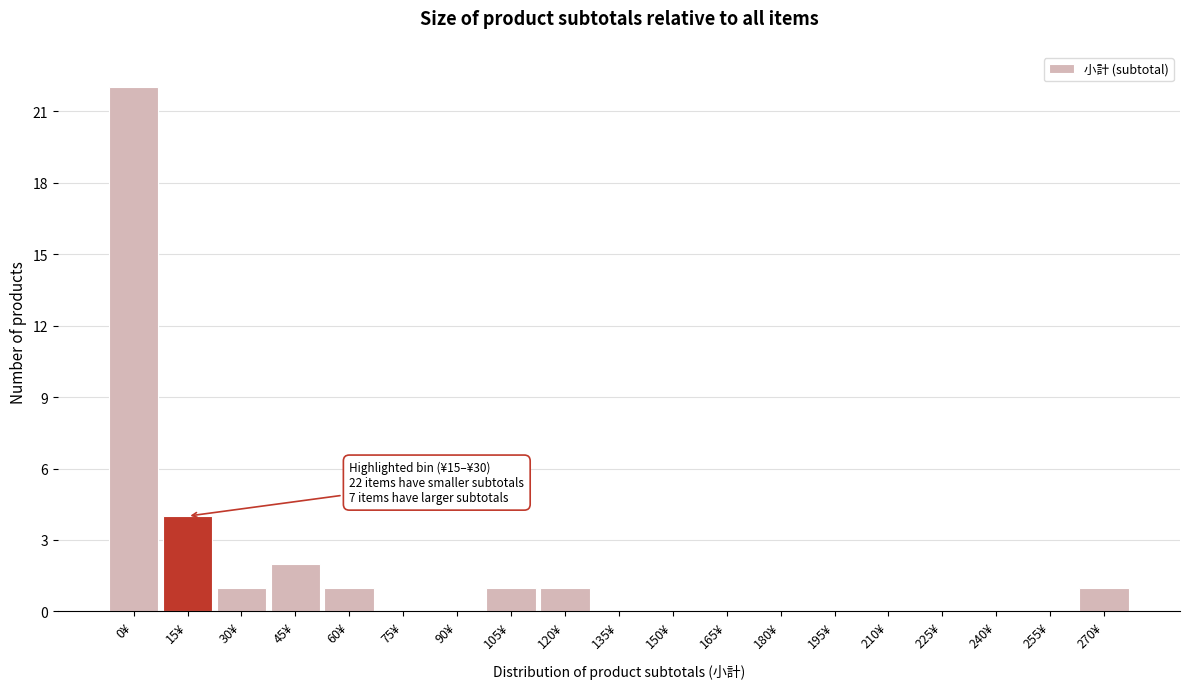

Reading right to left, what are all the values shown in this chart?

270¥=1	255¥=0	240¥=0	225¥=0	210¥=0	195¥=0	180¥=0	165¥=0	150¥=0	135¥=0	120¥=1	105¥=1	90¥=0	75¥=0	60¥=1	45¥=2	30¥=1	15¥=4	0¥=22